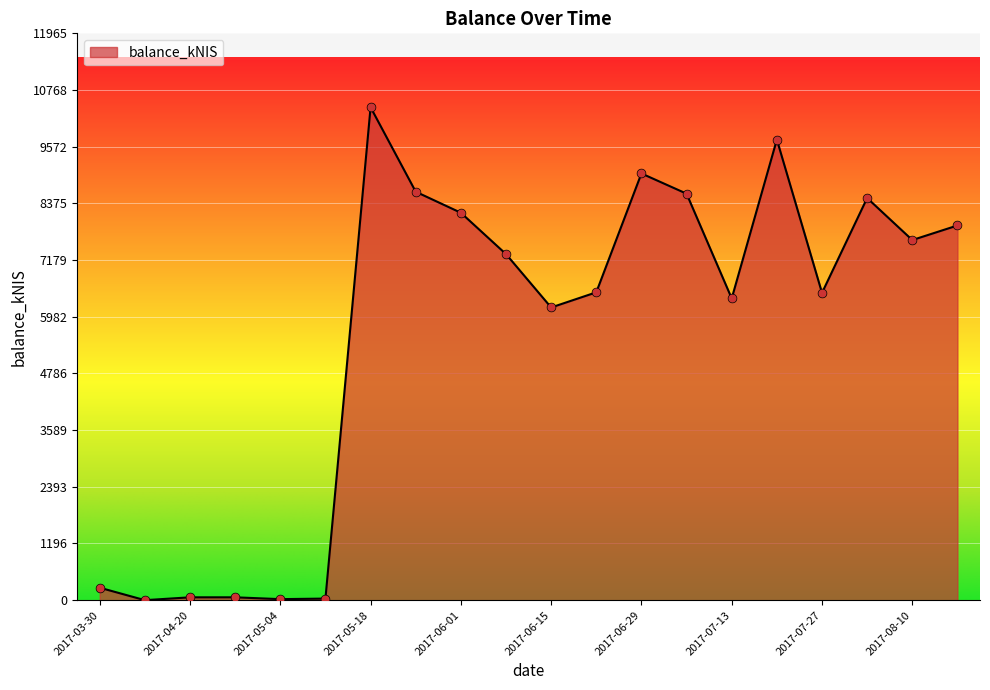

What is the difference between the maximum and minimum values?

10404.0